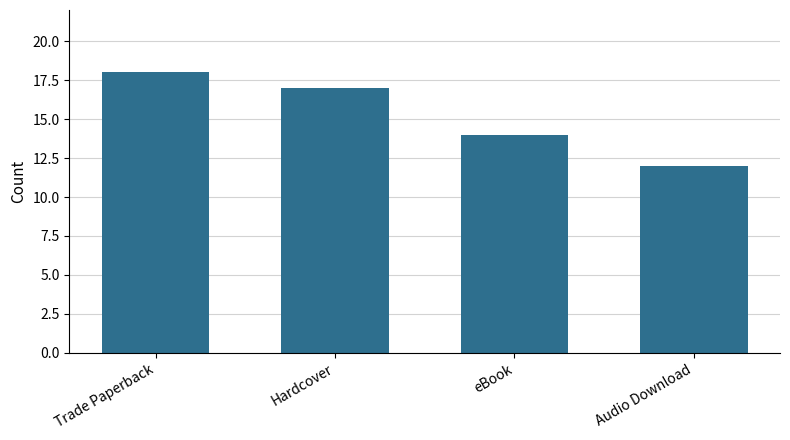

What is the difference between the maximum and minimum values?

6